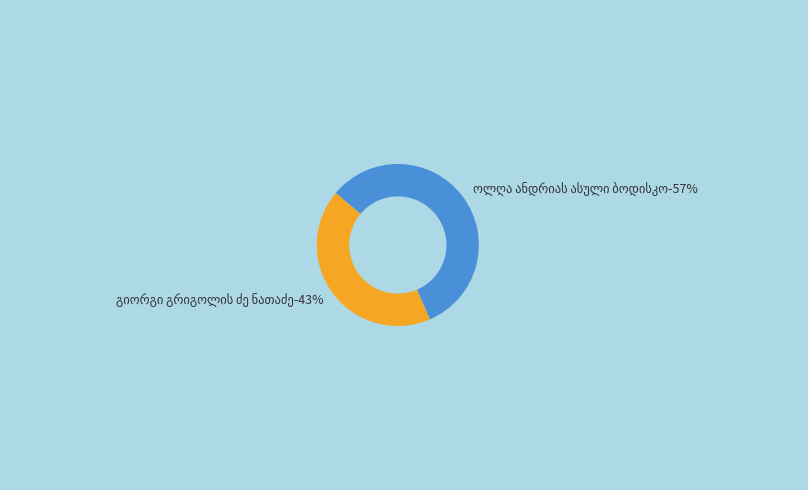

Rank the categories by value from highest to lowest.

ოლღა ანდრიას ასული ბოდისკო, გიორგი გრიგოლის ძე ნათაძე